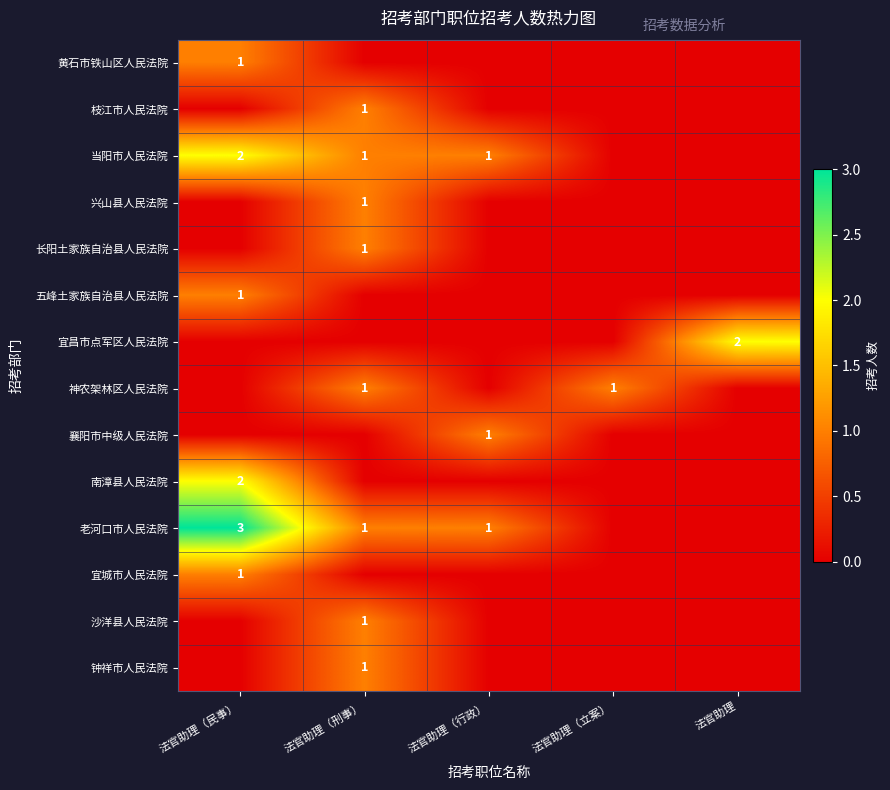

What is the sum of the 当阳市人民法院 values at 法官助理（刑事） and 法官助理（民事）?

3